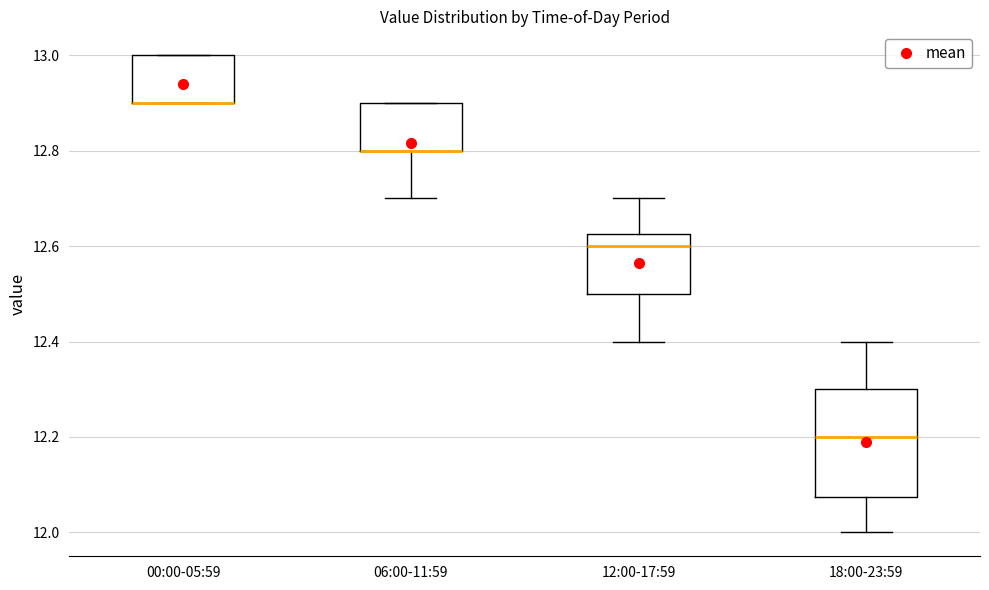

Reading left to right, read every box against the y-axis: the position of its median line, the range the box covers, and the ends of its whiskers. The values are not printed on the chart, so give them approximately, as read against the axis.

00:00-05:59: median 12.90 (drawn on the box's lower edge), box 12.90 to 13.00, whiskers 12.90 to 13.00
06:00-11:59: median 12.80 (drawn on the box's lower edge), box 12.80 to 12.90, whiskers 12.70 to 12.90
12:00-17:59: median 12.60, box 12.50 to 12.62, whiskers 12.40 to 12.70
18:00-23:59: median 12.20, box 12.08 to 12.30, whiskers 12.00 to 12.40